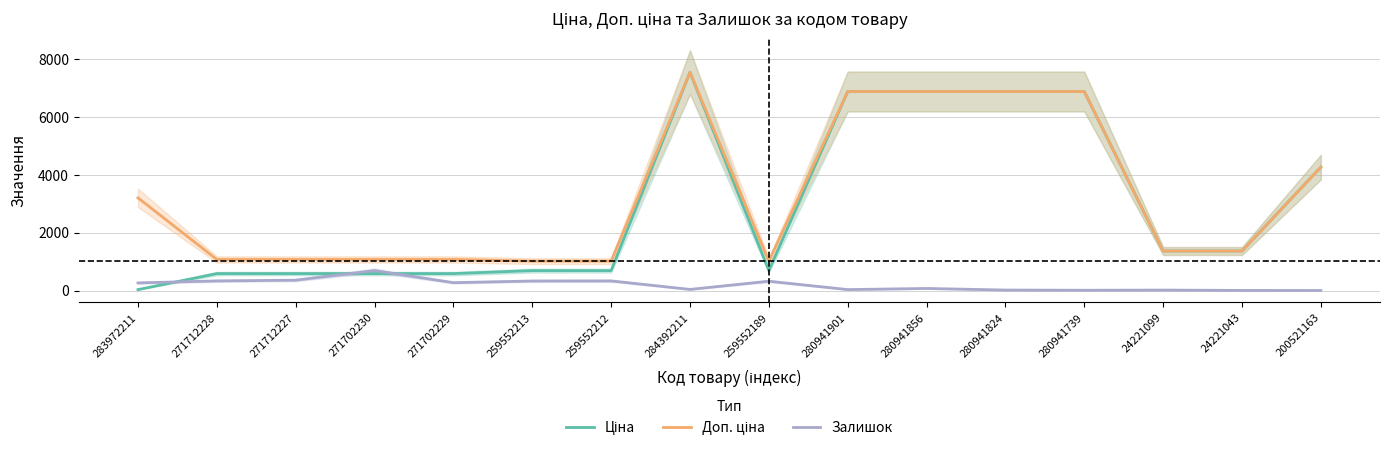

What are all the series names shown in the legend?

Ціна, Доп. ціна, Залишок